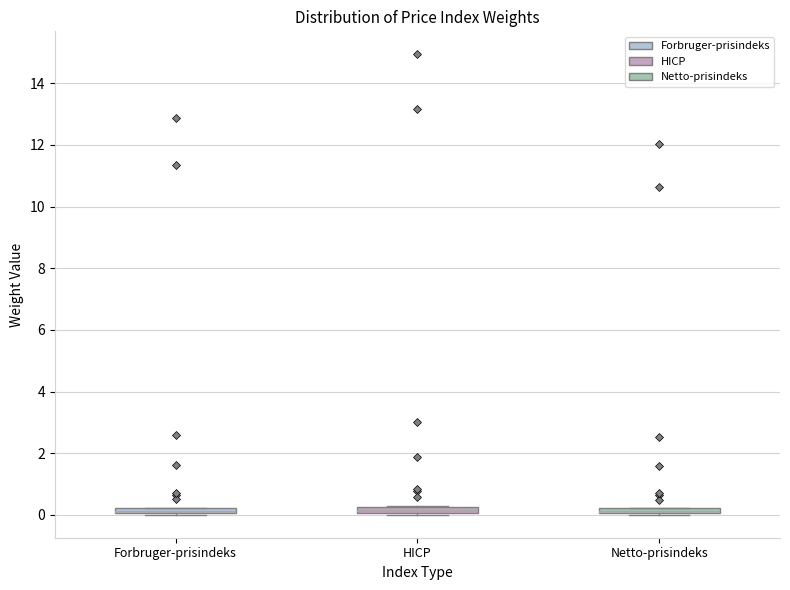

Where is the upper edge of the box for HICP on the y-axis? The values are not printed on the chart, so give them approximately, as read against the axis.

0.2